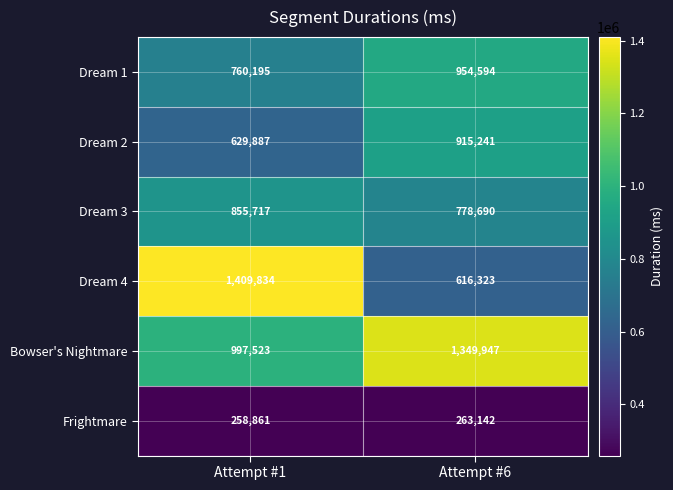

What is the sum of the Dream 1 values at Attempt #1 and Attempt #6?

1714789